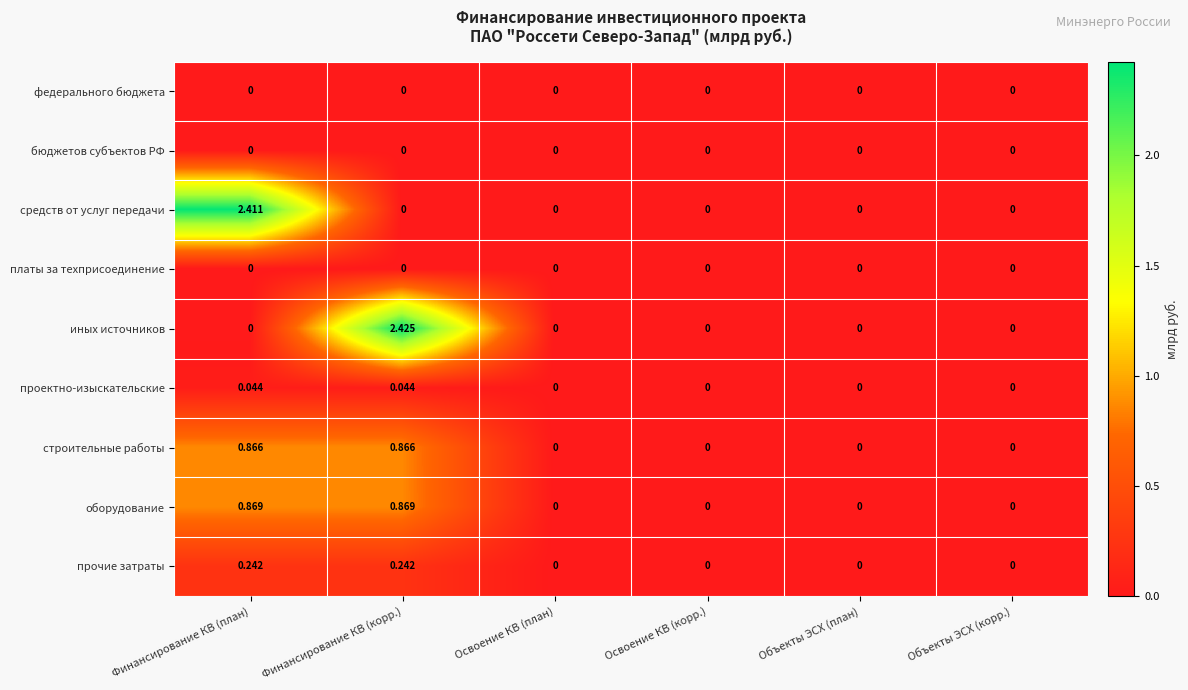

At how many categories does at least one series exceed 1?

2